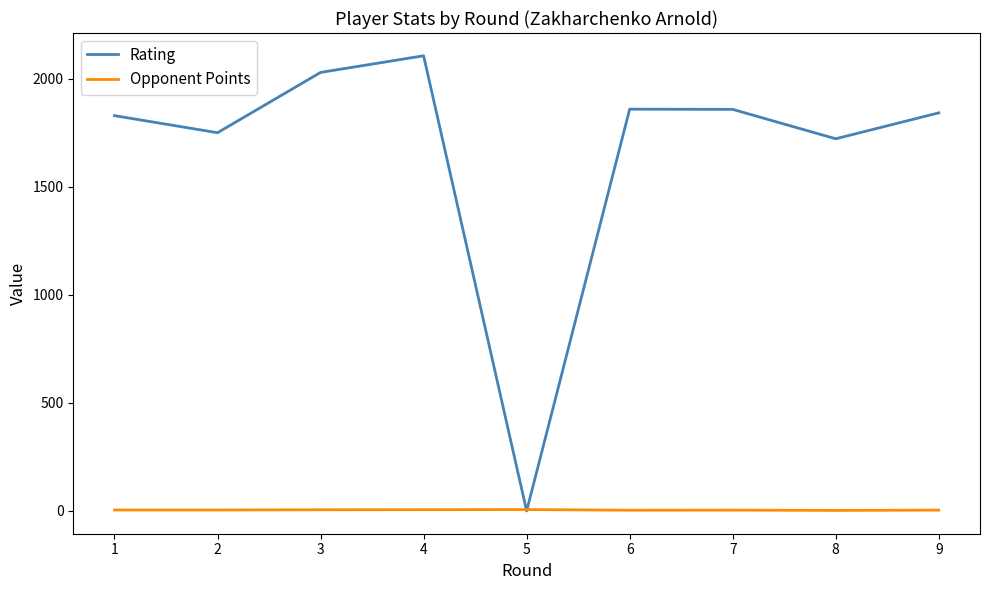

What is the approximate value of Opponent Points at 9?

4.0